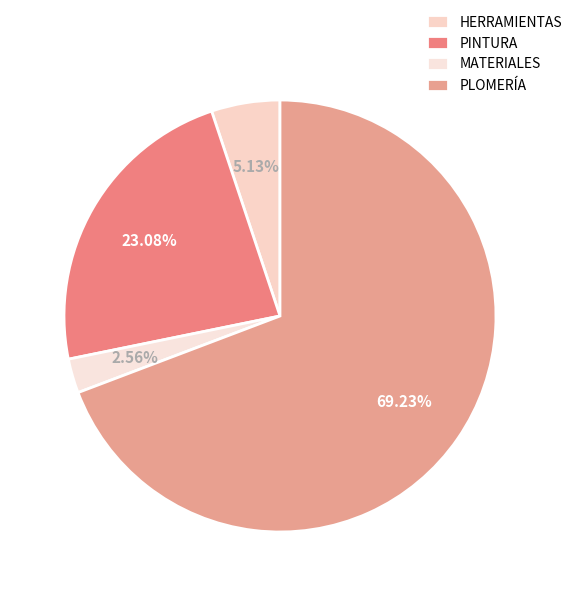

Is the sum of MATERIALES and PLOMERÍA greater than half?

Yes